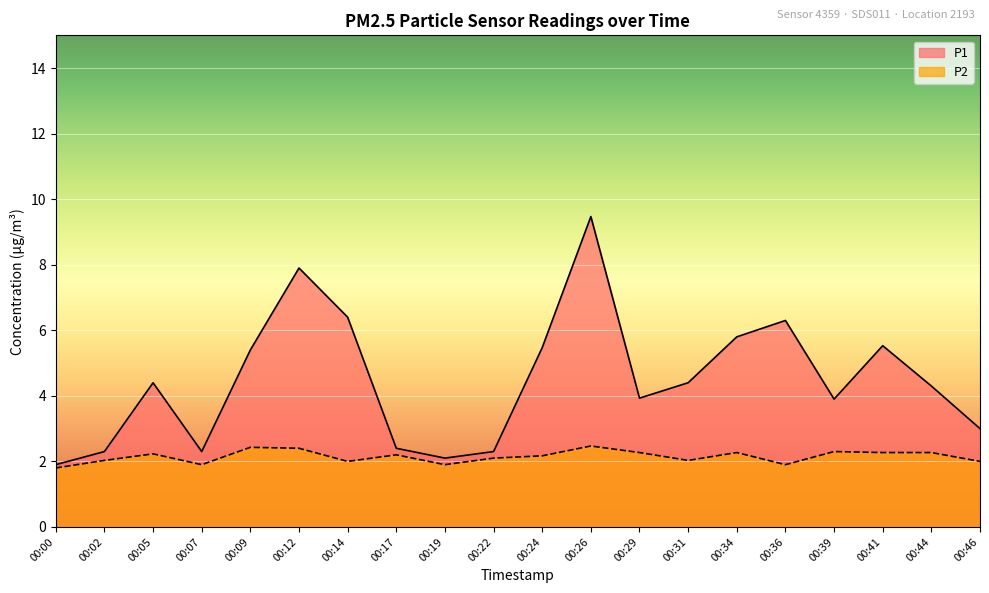

What is the value of the P1 point at the 14th from the left?

4.4